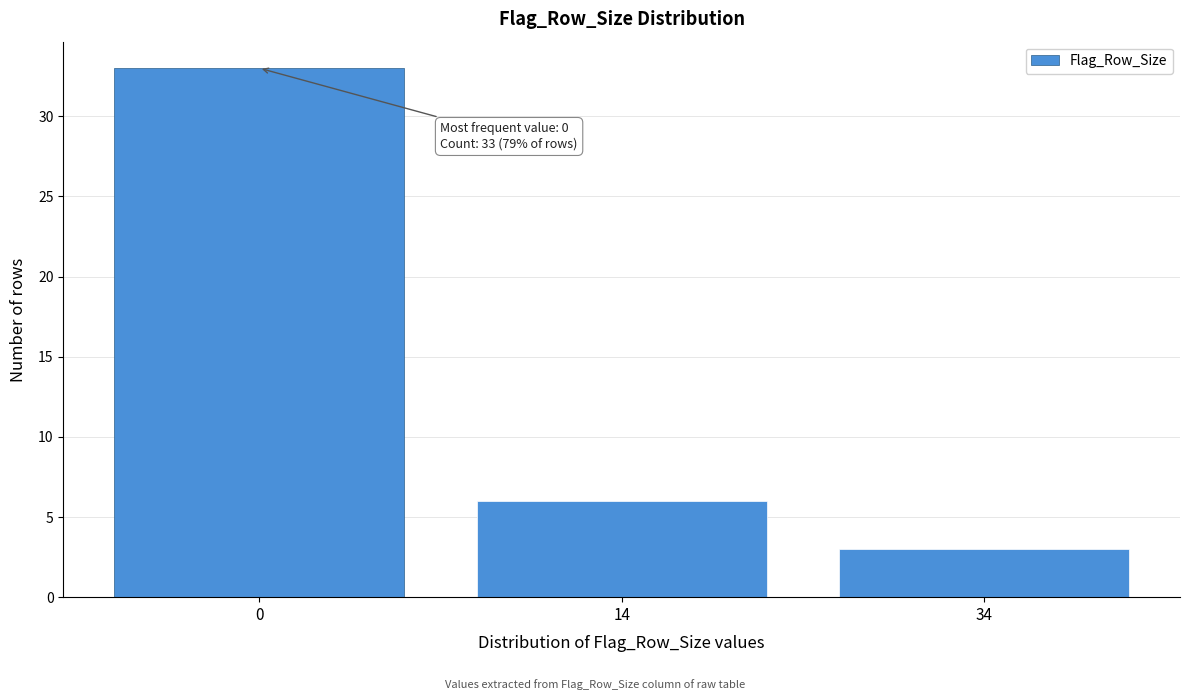

Reading left to right, list all the values displayed in this chart.

33	6	3